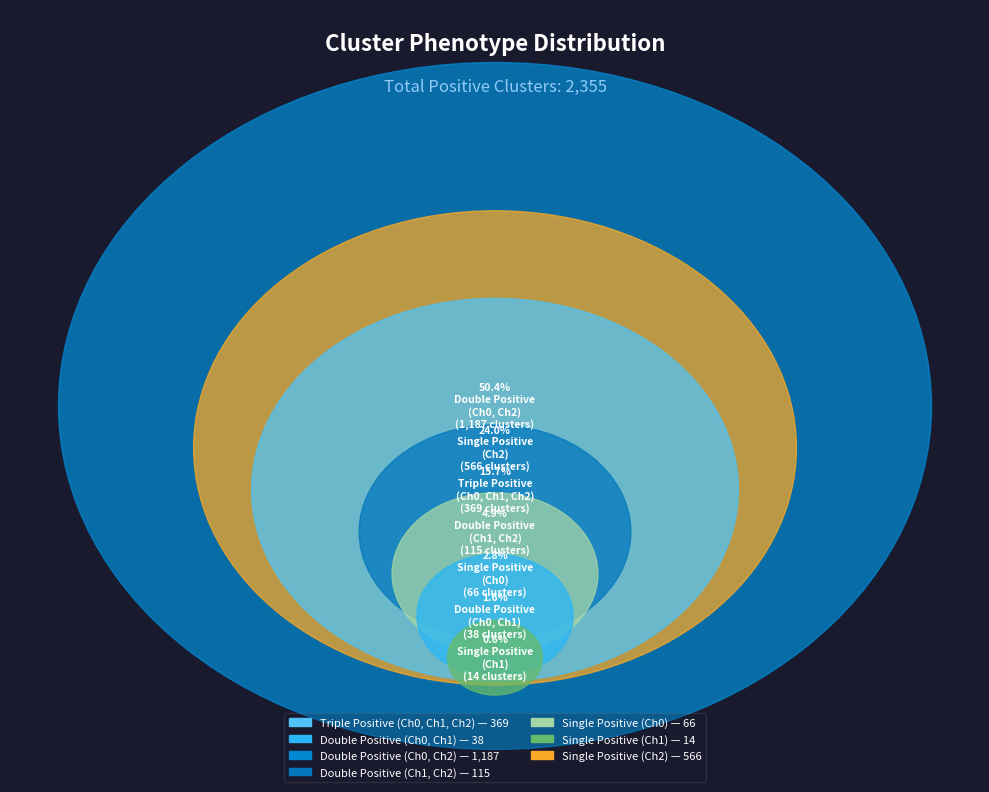

To the nearest percent, what is the difference between the largest and smallest slice percentages?

50%